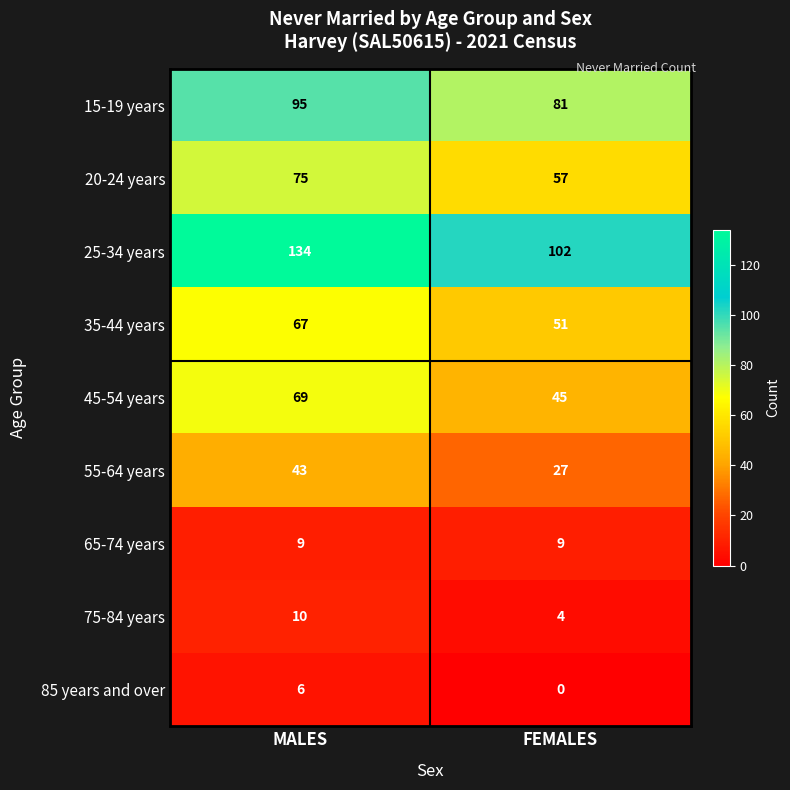

At FEMALES, list the series in order from smallest to largest.

85 years and over, 75-84 years, 65-74 years, 55-64 years, 45-54 years, 35-44 years, 20-24 years, 15-19 years, 25-34 years